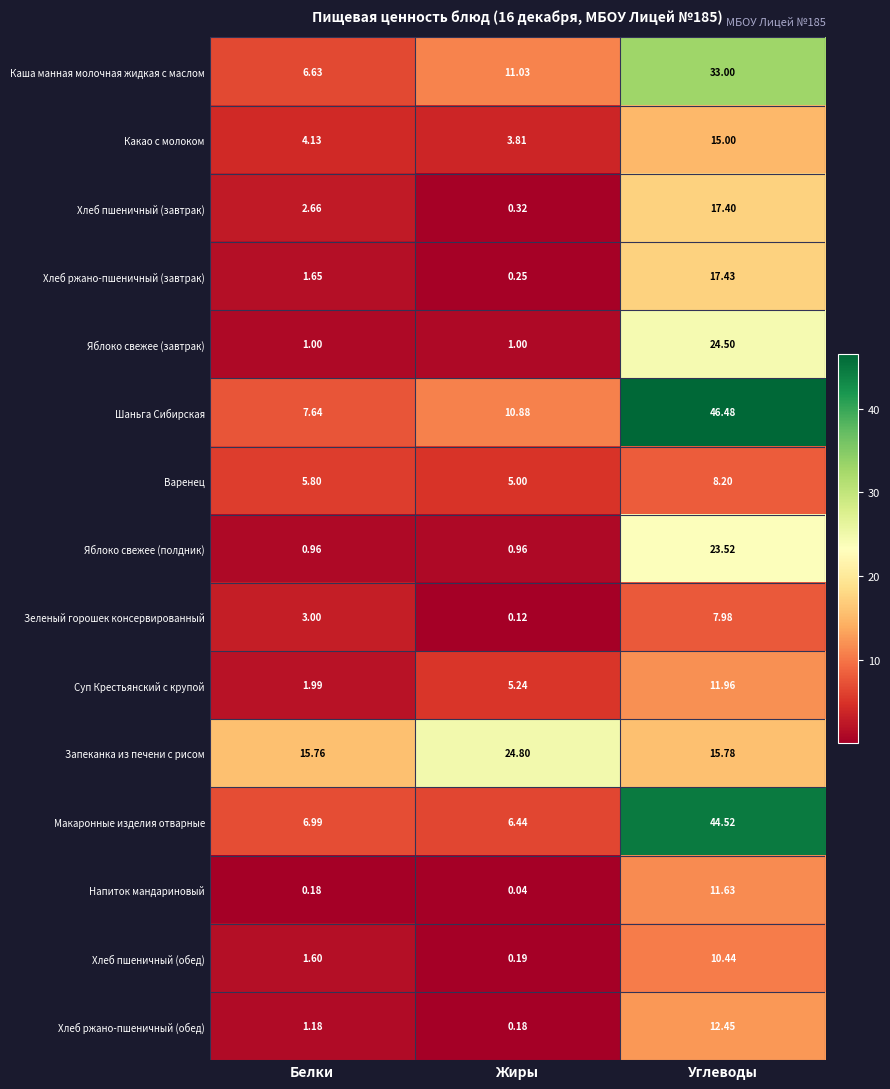

Is the value of Хлеб пшеничный (завтрак) at Жиры greater than the value of Яблоко свежее (завтрак) at Белки?

No